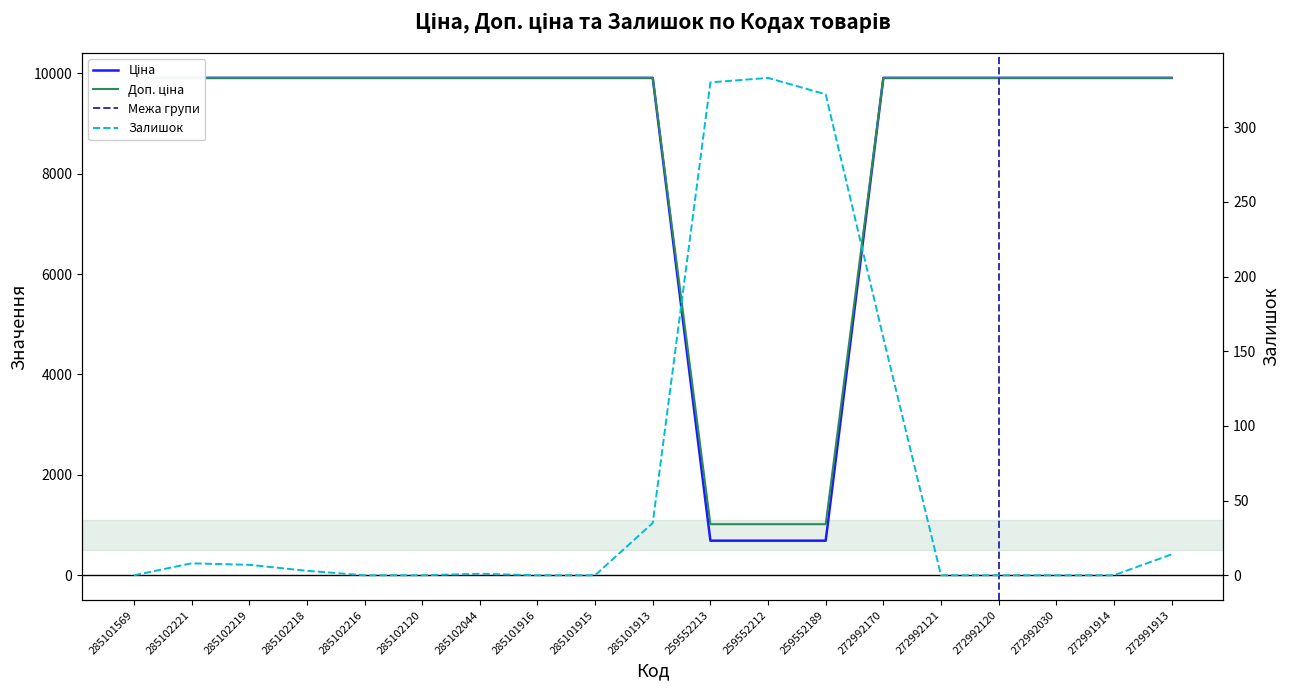

Is it true that Ціна equals 9908.5 at 285101915?

True